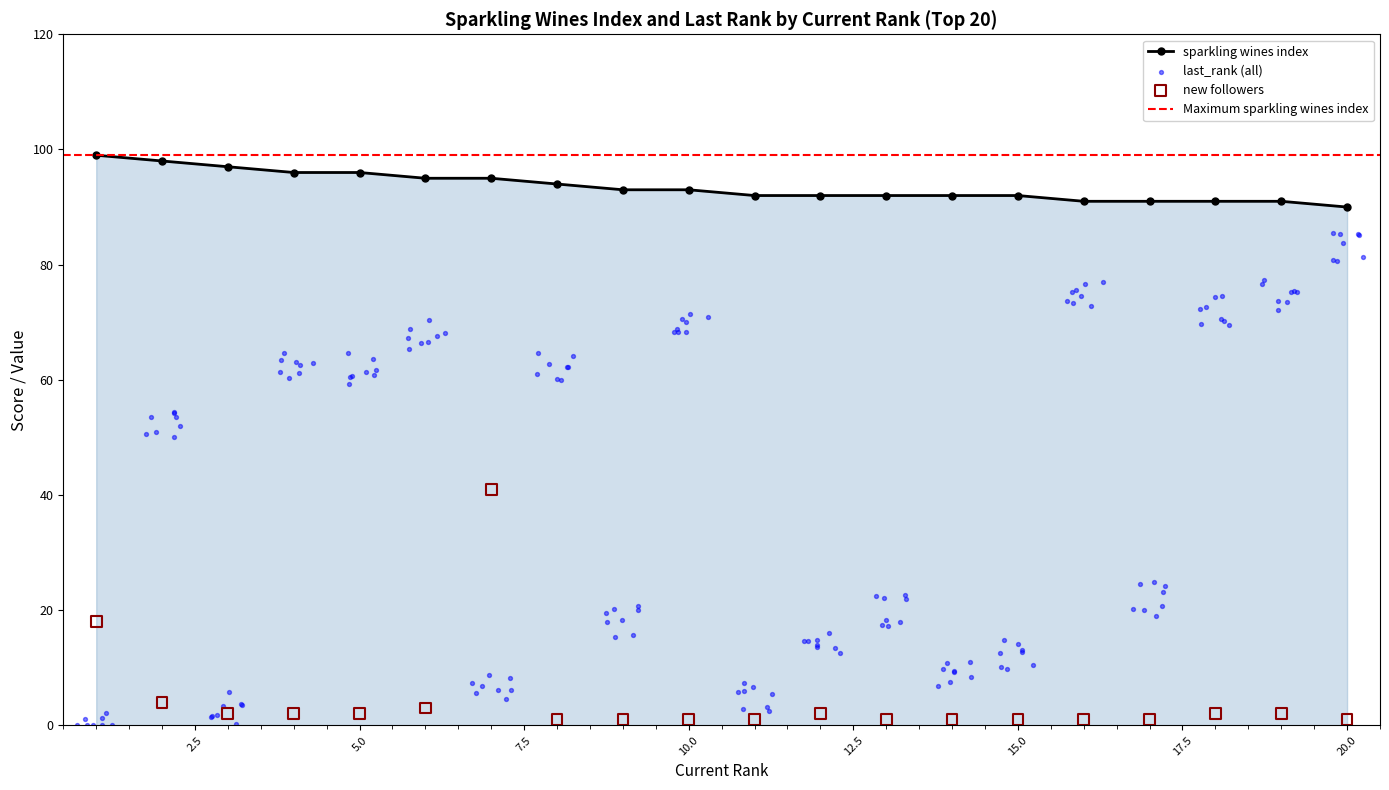

Which series reaches the maximum Y coordinate?

sparkling wines index